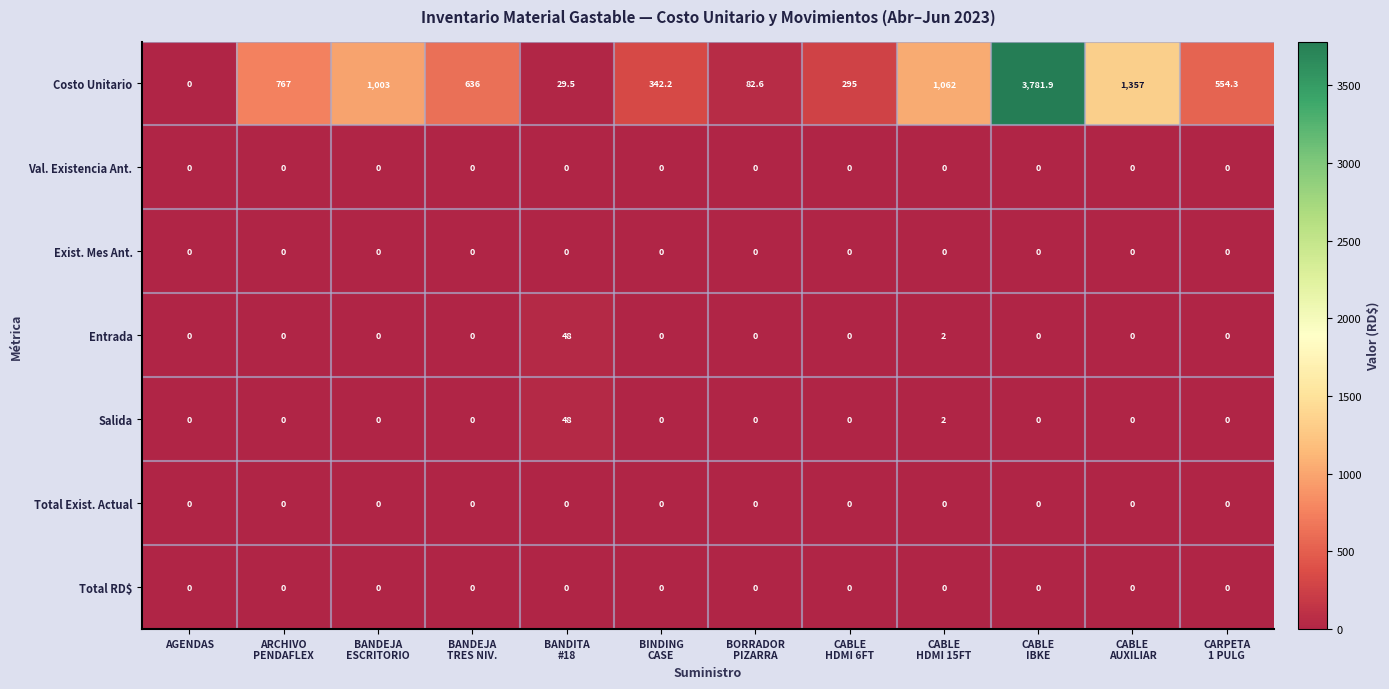

What is the difference between the highest and lowest values at CABLE
AUXILIAR?

1357.0